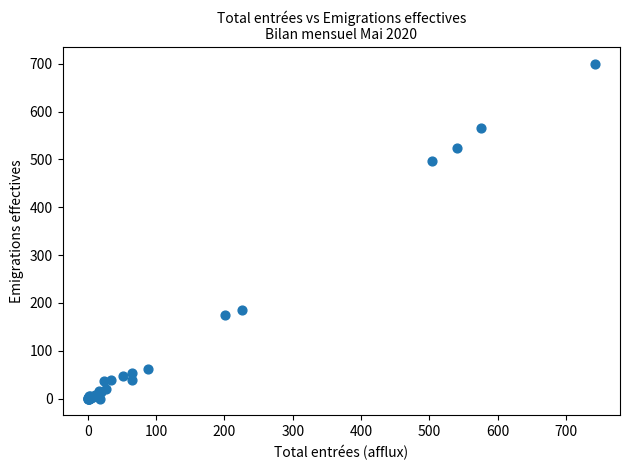

What Y value in the scatter plot is closest to 350?

496